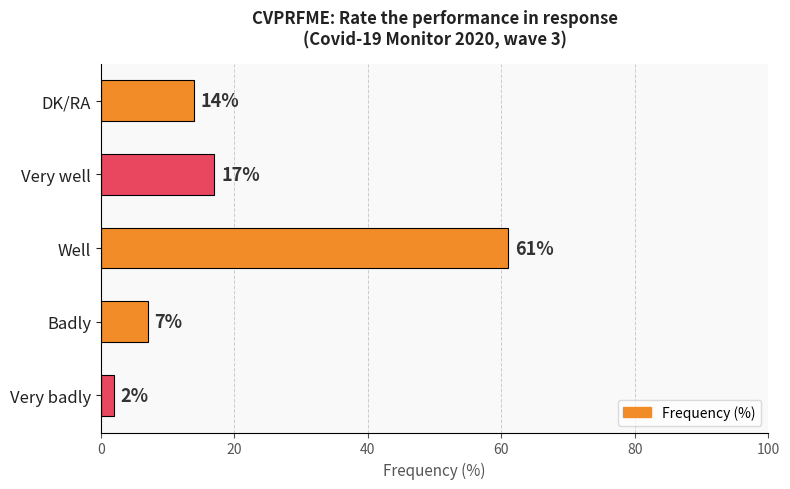

Which has a higher value, DK/RA or Well?

Well